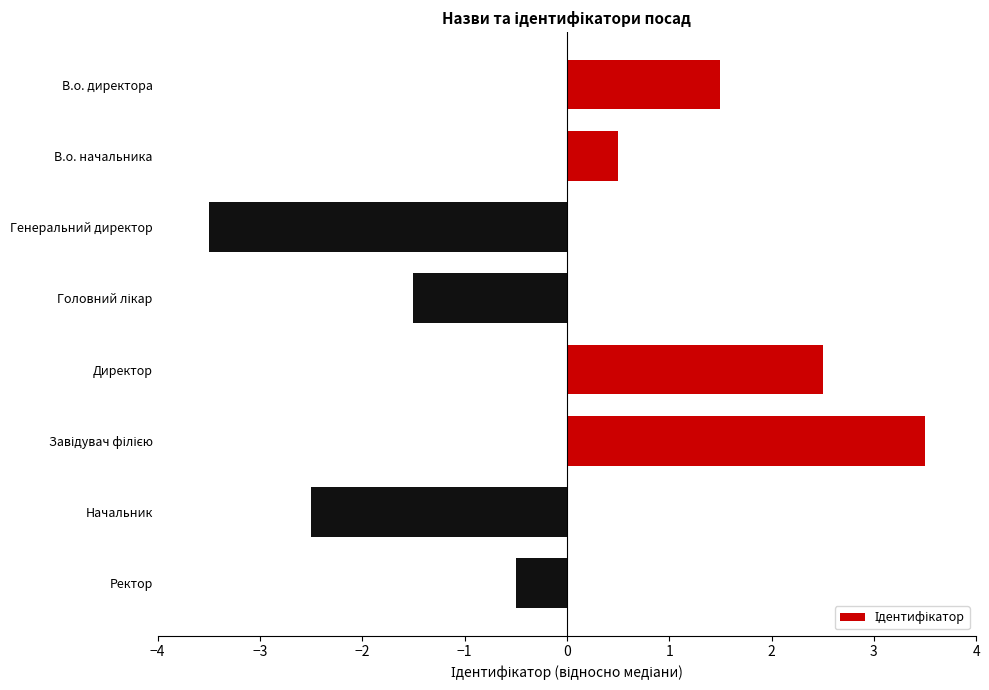

What is the greatest value displayed?

3.5